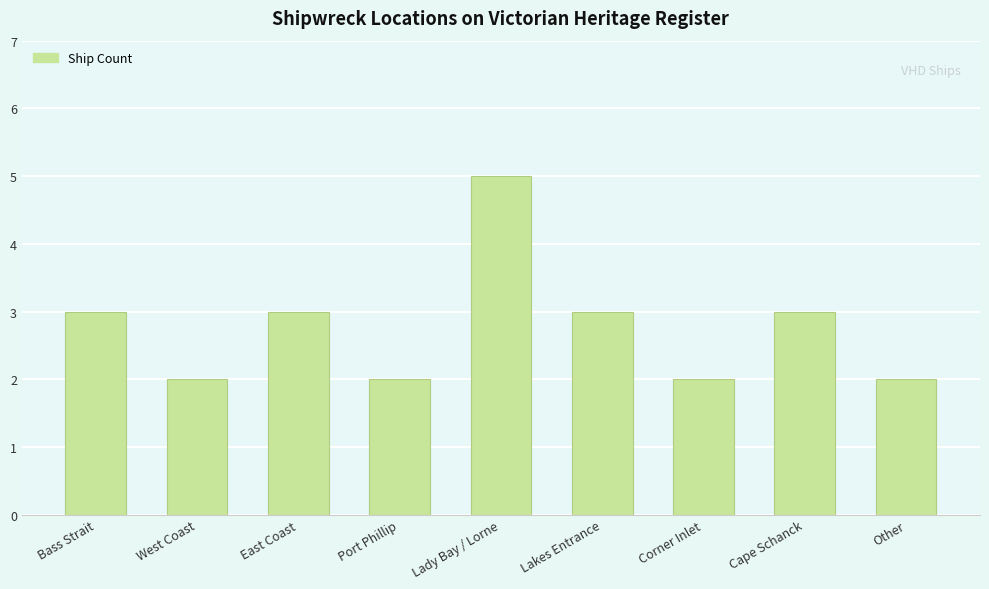

What position from the right is West Coast?

8